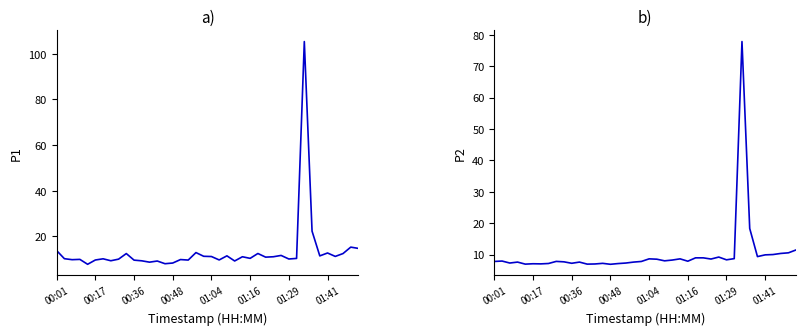

Which has a higher value, 34 or 27?

34